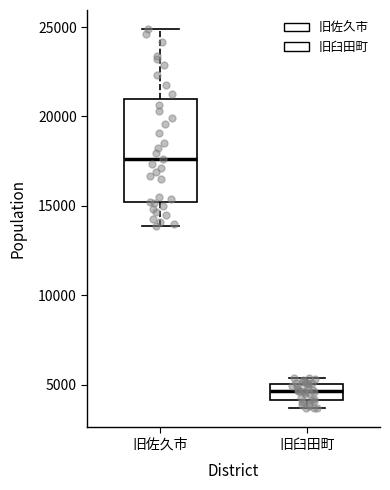

Reading left to right, read every box against the y-axis: the position of its median line, the range the box covers, and the ends of its whiskers. The values are not printed on the chart, so give them approximately, as read against the axis.

旧佐久市: median 17500, box 15000 to 21000, whiskers 14000 to 25000
旧臼田町: median 4500, box 4000 to 5000, whiskers 3500 to 5500